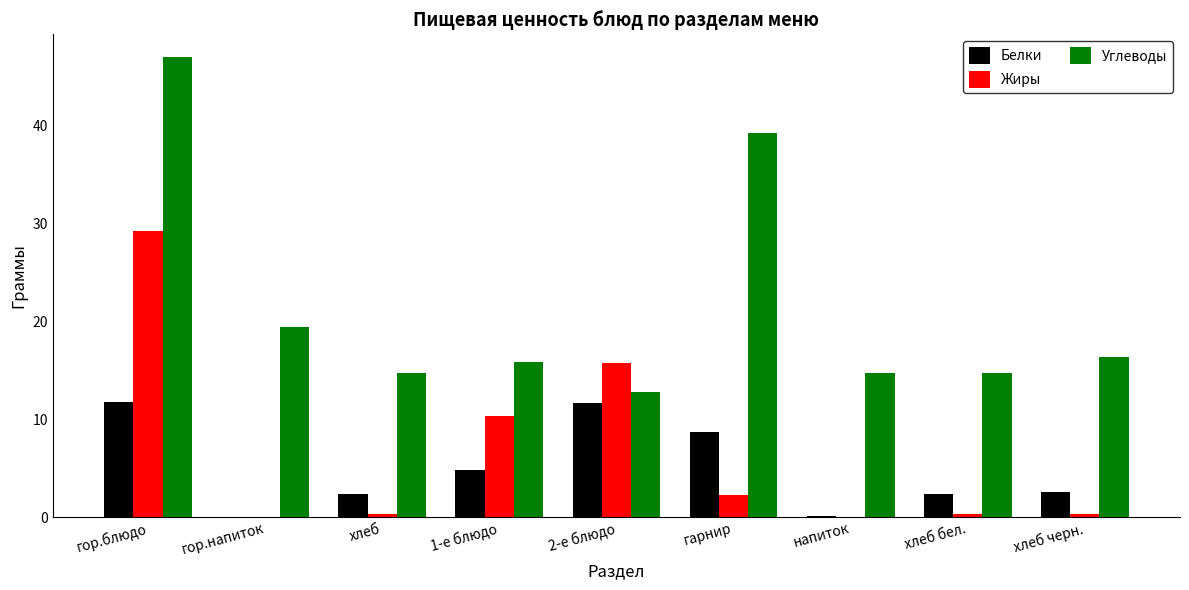

Which category has the highest value across all series?

гор.блюдо